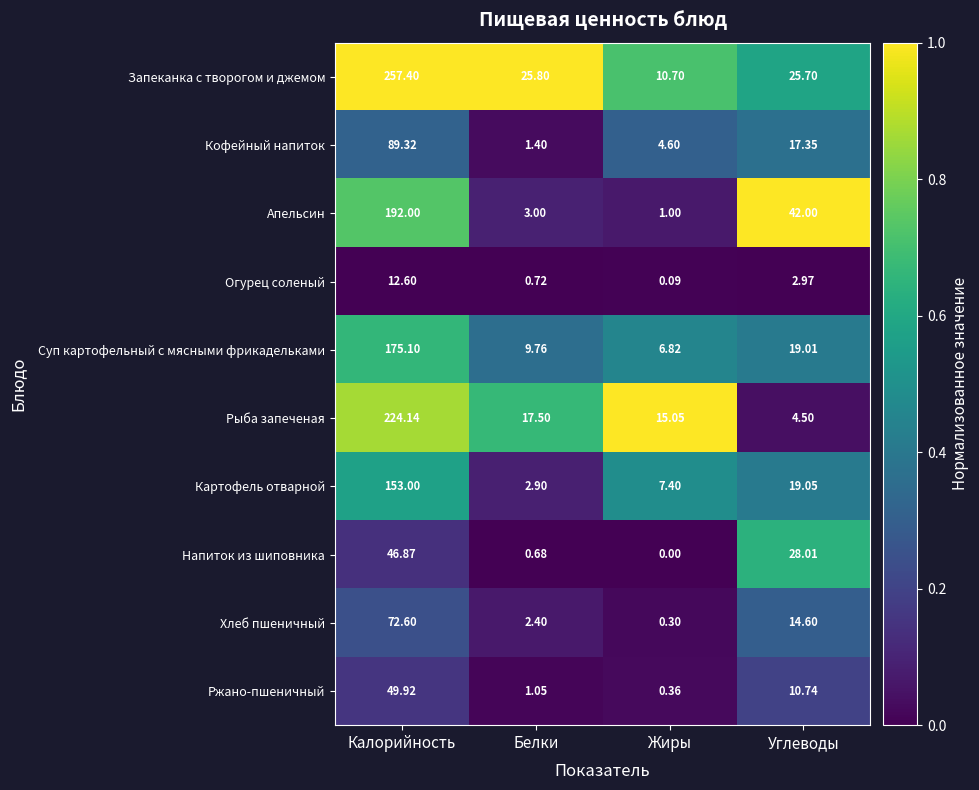

Which category has the lowest value across all series?

Жиры